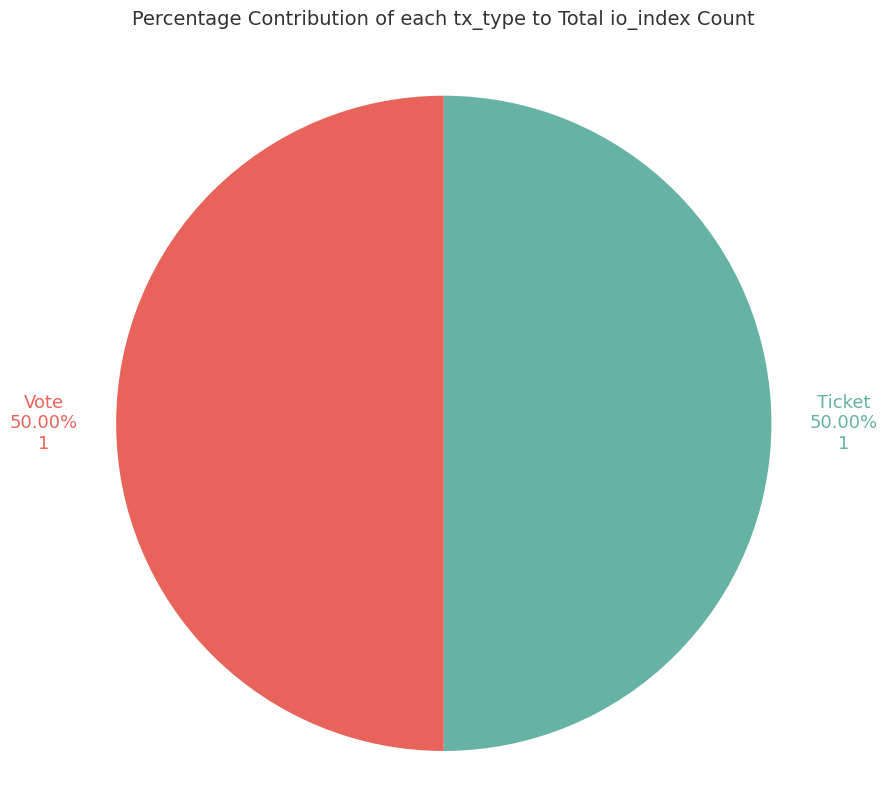

What is the ratio of the value at Ticket to the value at Vote?

1.0